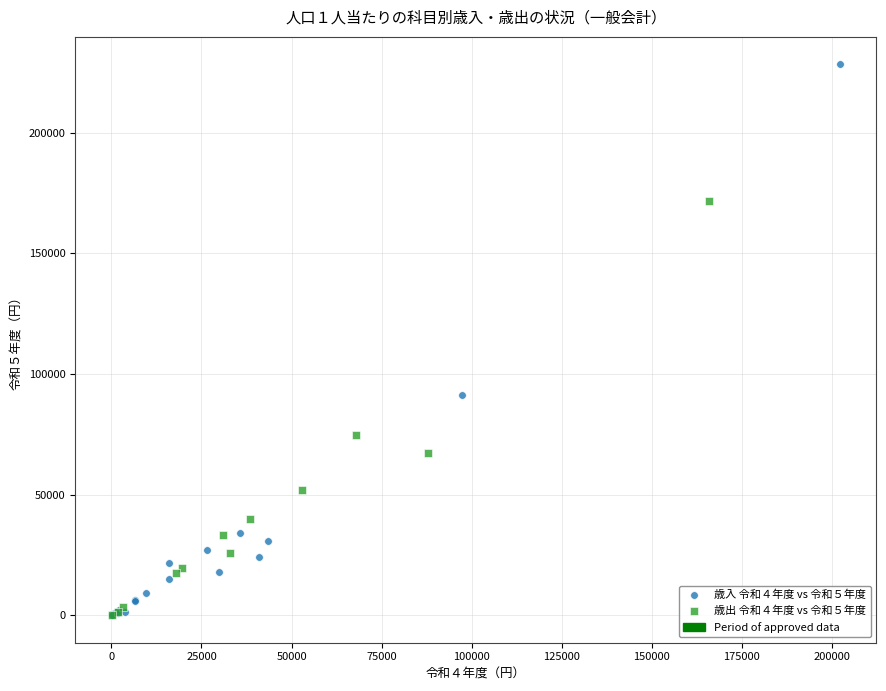

Which series has the largest Y range (max minus min)?

歳入 令和４年度 vs 令和５年度